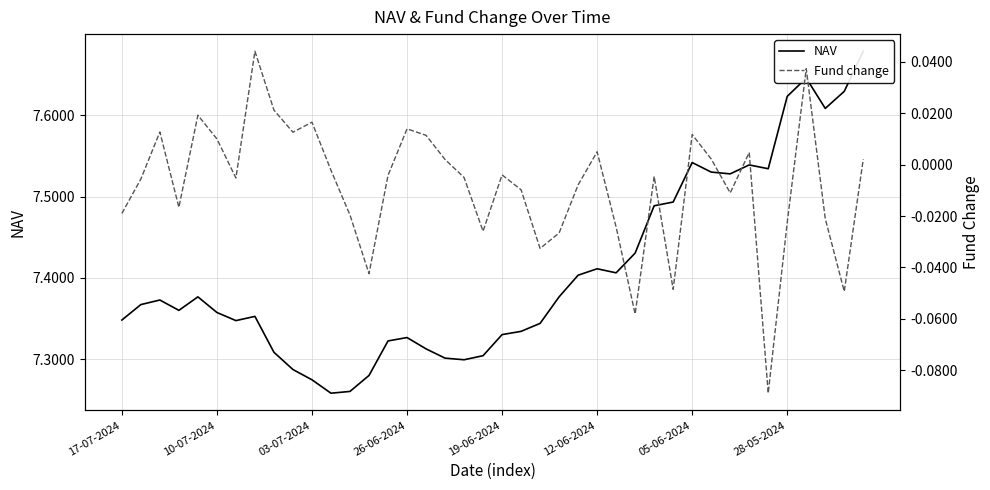

How many data points in Fund change are less than 0?

24